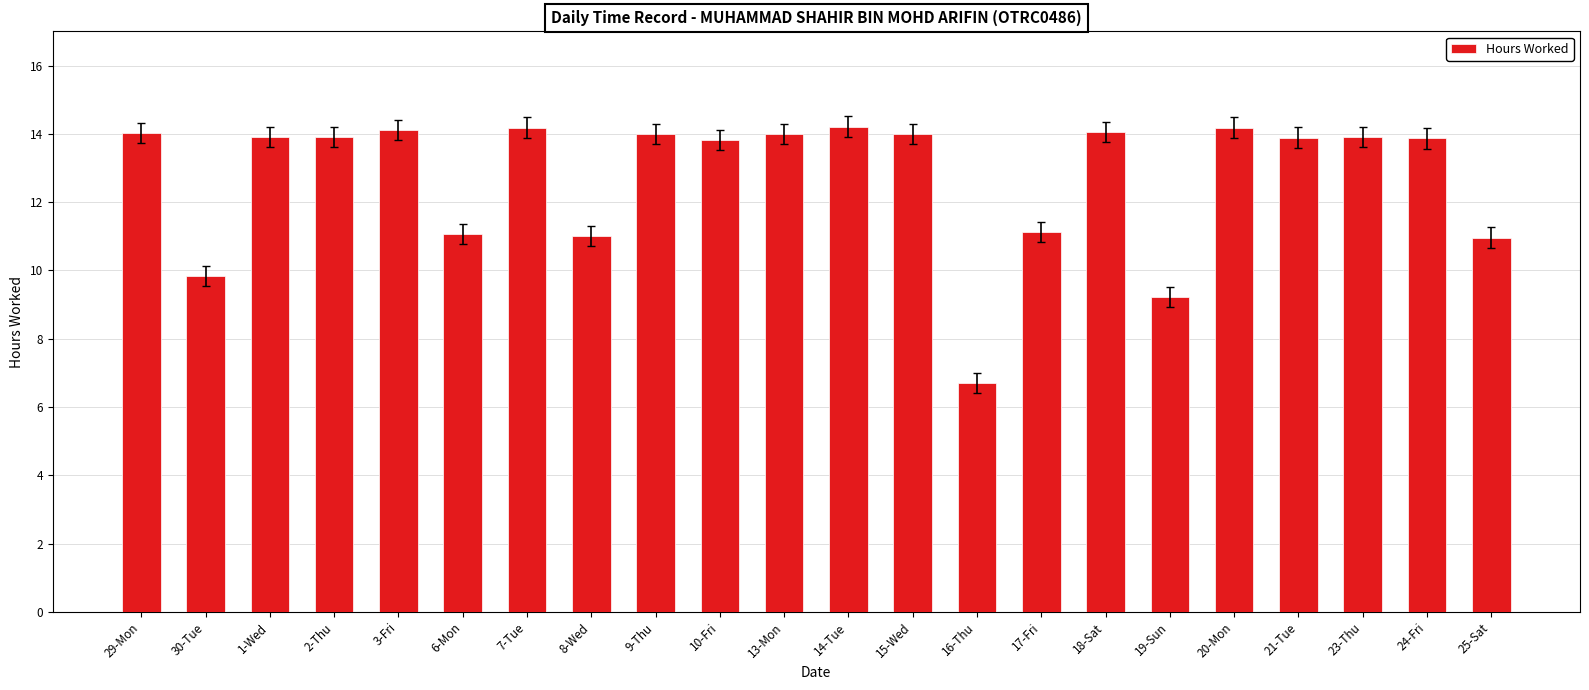

Which category has the lowest value across all series?

16-Thu